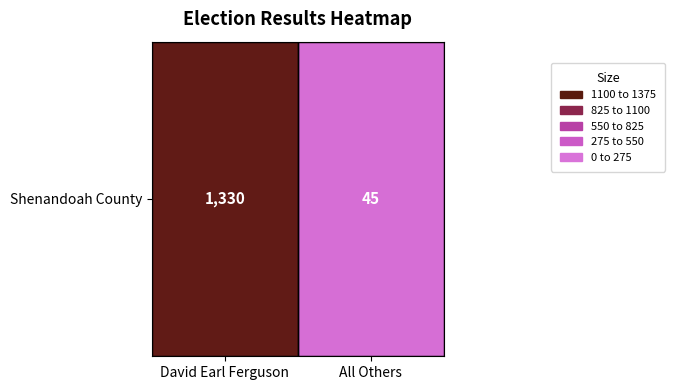

Count the values in the range 45 to 1330.

2